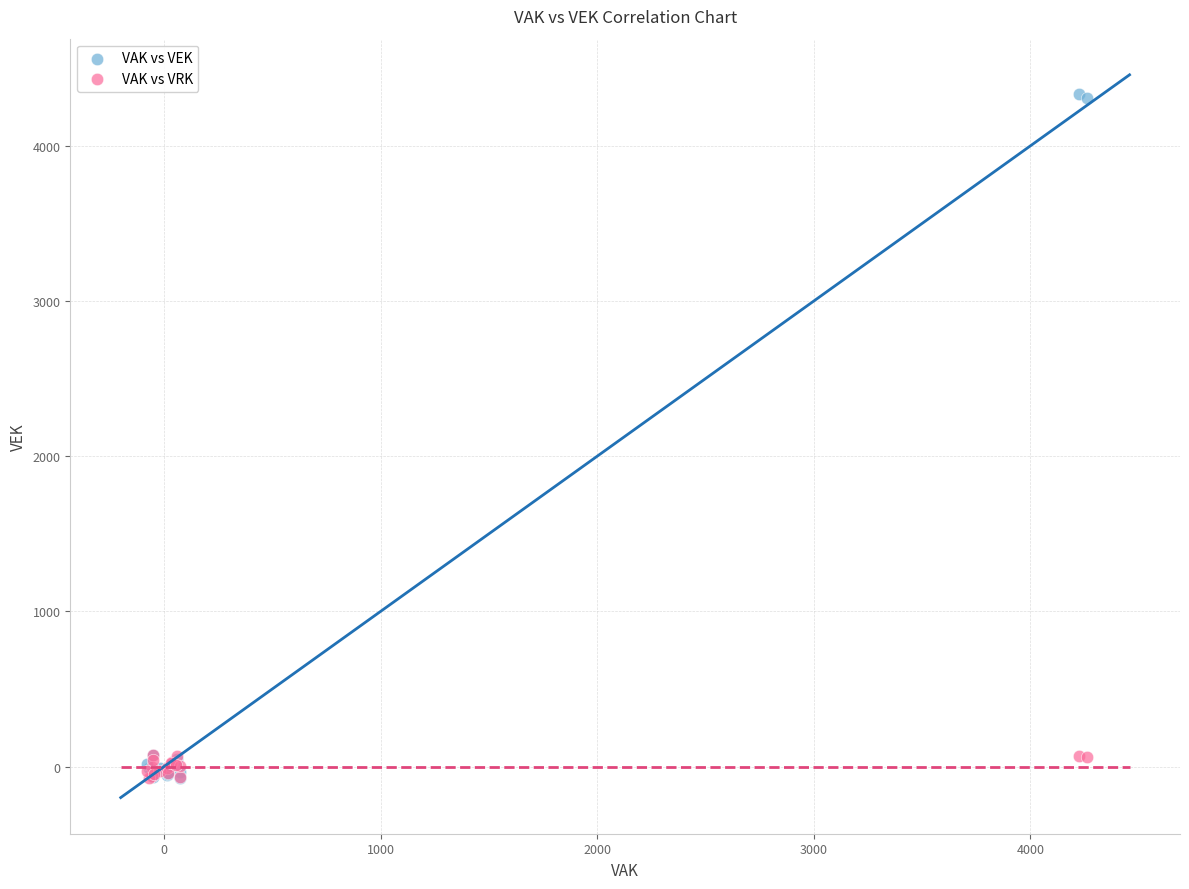

What are all the series names shown in the legend?

VAK vs VEK, VAK vs VRK